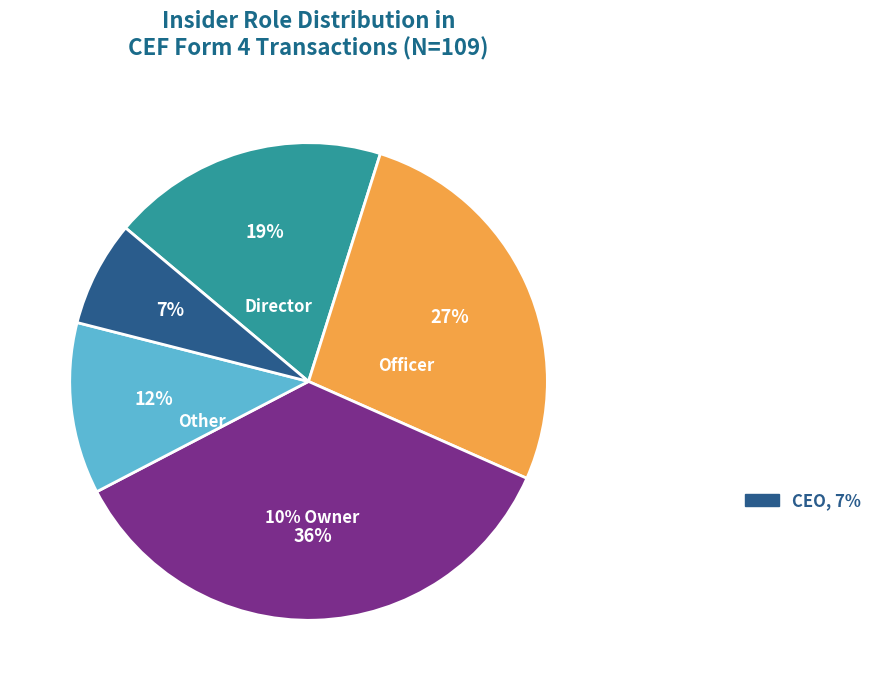

Approximately how many times larger is the value at rptOwnerIsOfficer compared to rptOwnerIsDirector?

1.4